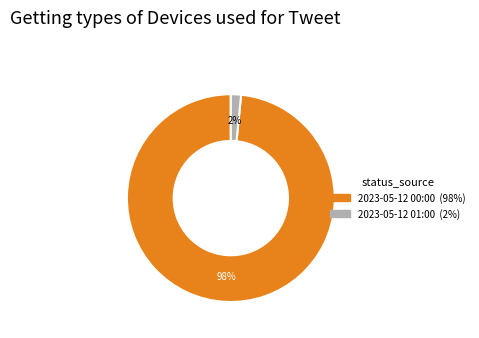

Does any single category account for the majority?

Yes